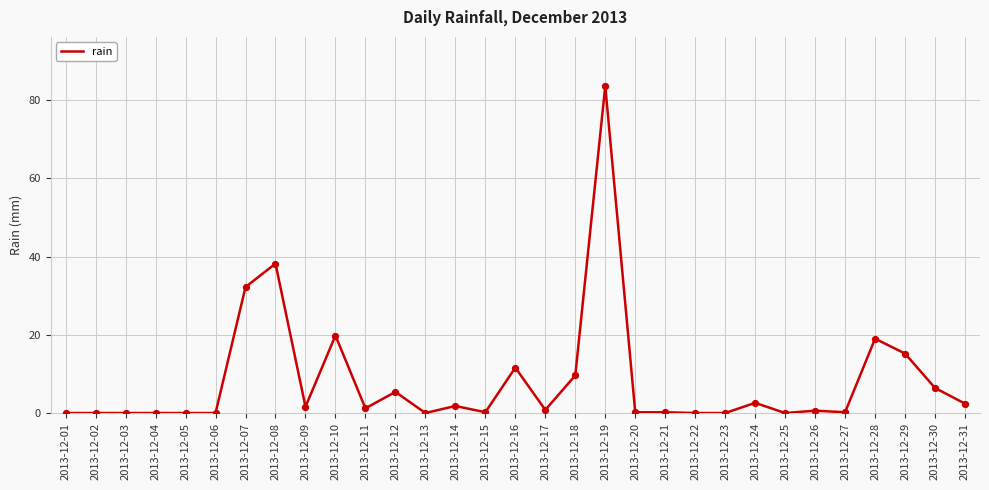

What is the change in value from 2013-12-10 to 2013-12-21?

-19.6